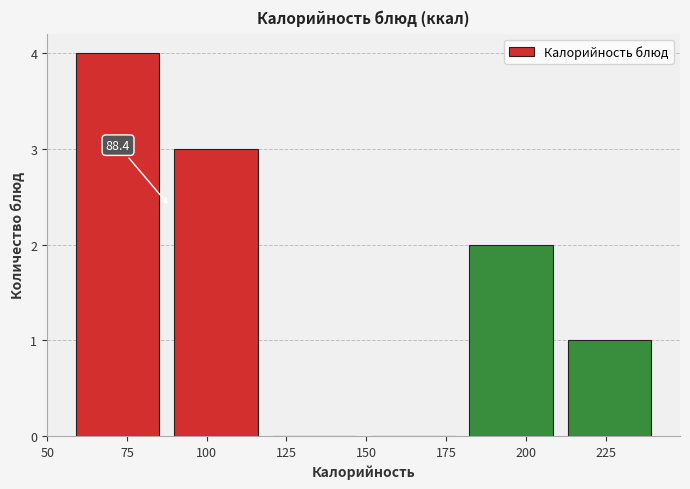

Over which range of the x-axis is the bar tallest?

55 to 90